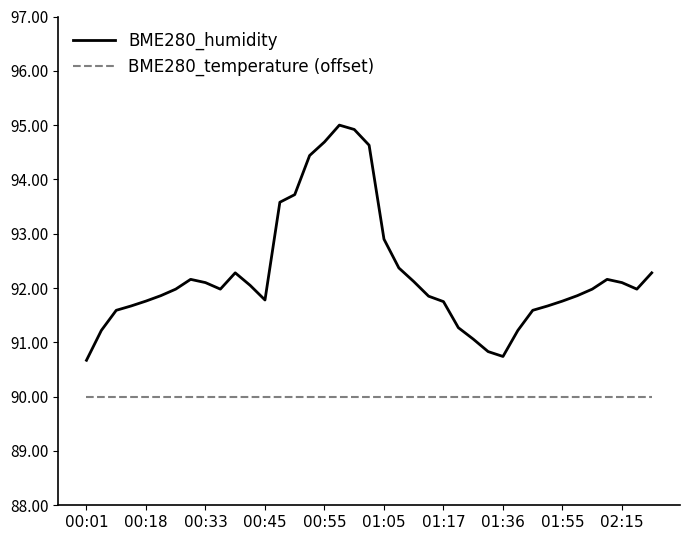

Rank the series by their maximum value, from highest to lowest.

BME280_humidity, BME280_temperature (offset)